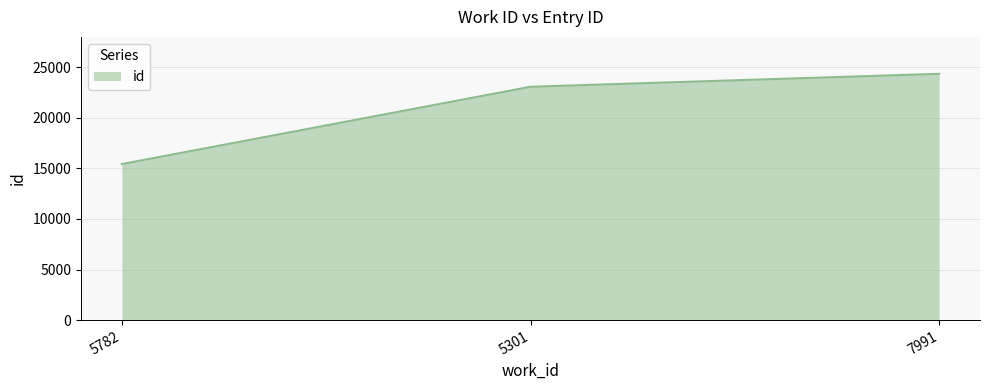

Reading right to left, list all the values displayed in this chart.

24345	23069	15428